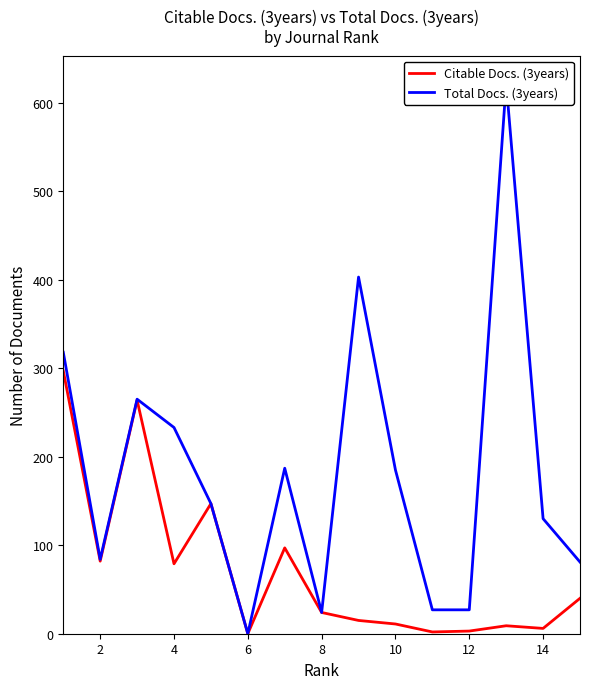

What is the label of the 2nd point from the left?

2